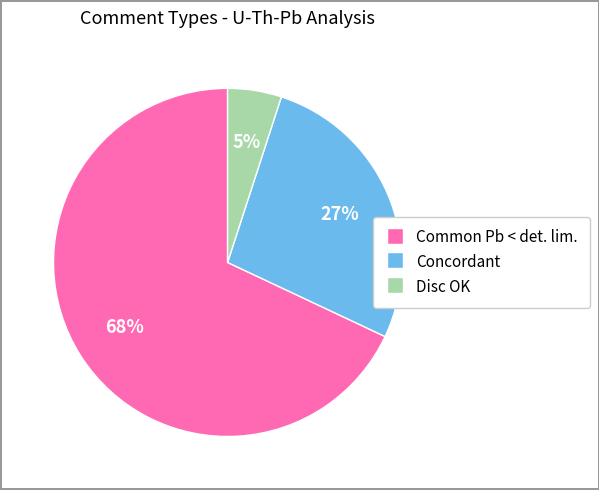

Does any single category account for the majority?

Yes